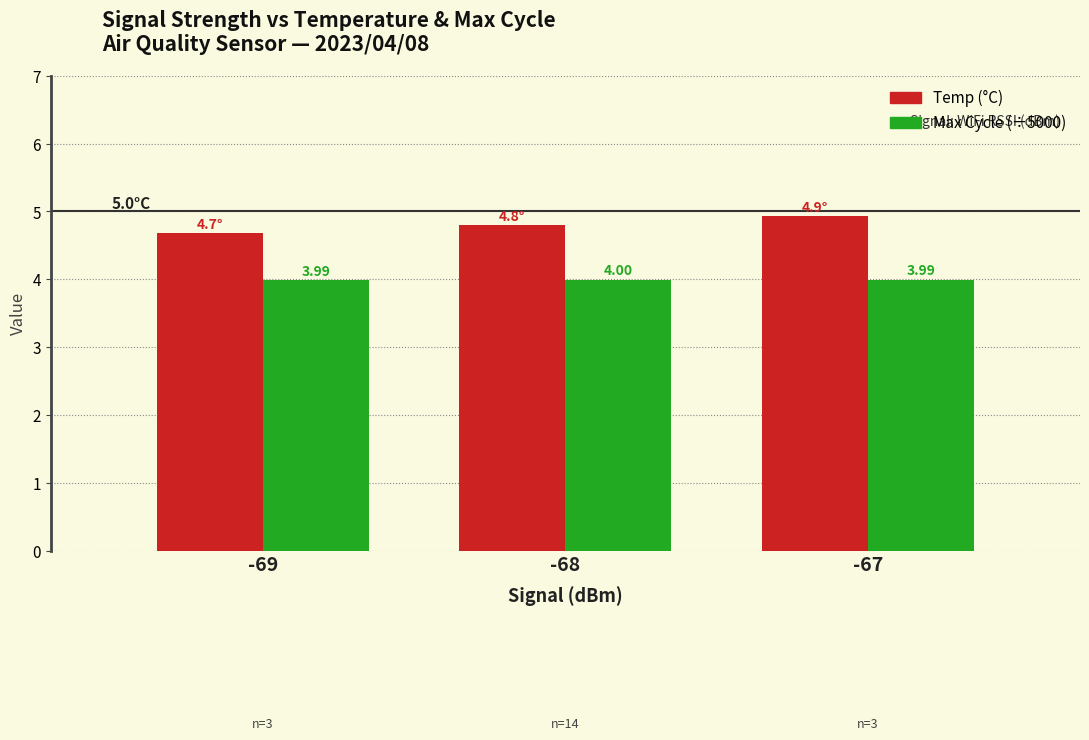

At which category is the sum across all series the highest?

-67